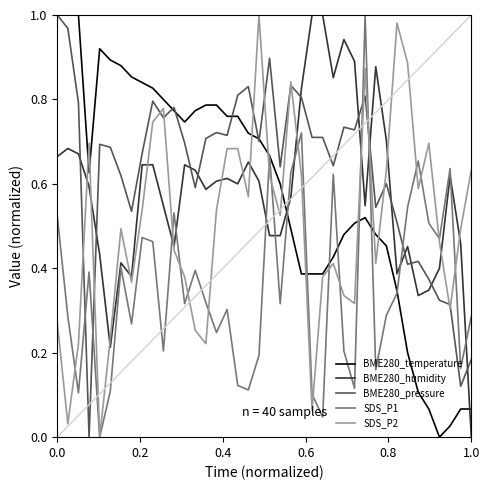

Which series has the largest total across all categories?

BME280_pressure